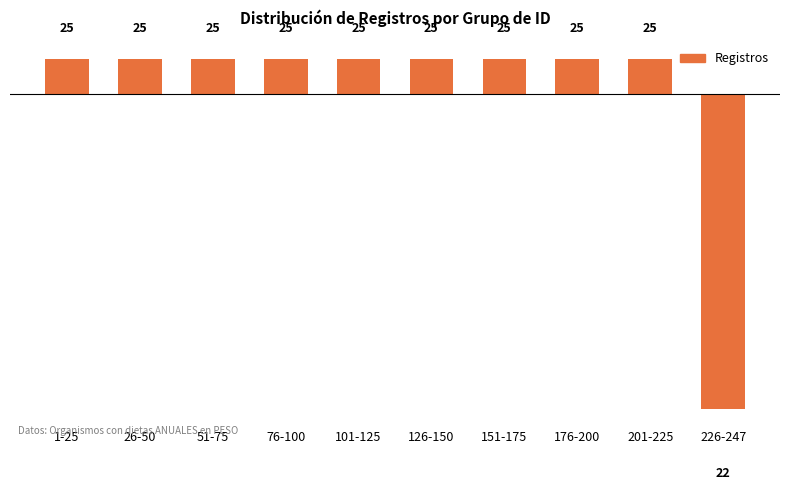

Rank the categories by value from highest to lowest.

1-25, 26-50, 51-75, 76-100, 101-125, 126-150, 151-175, 176-200, 201-225, 226-247